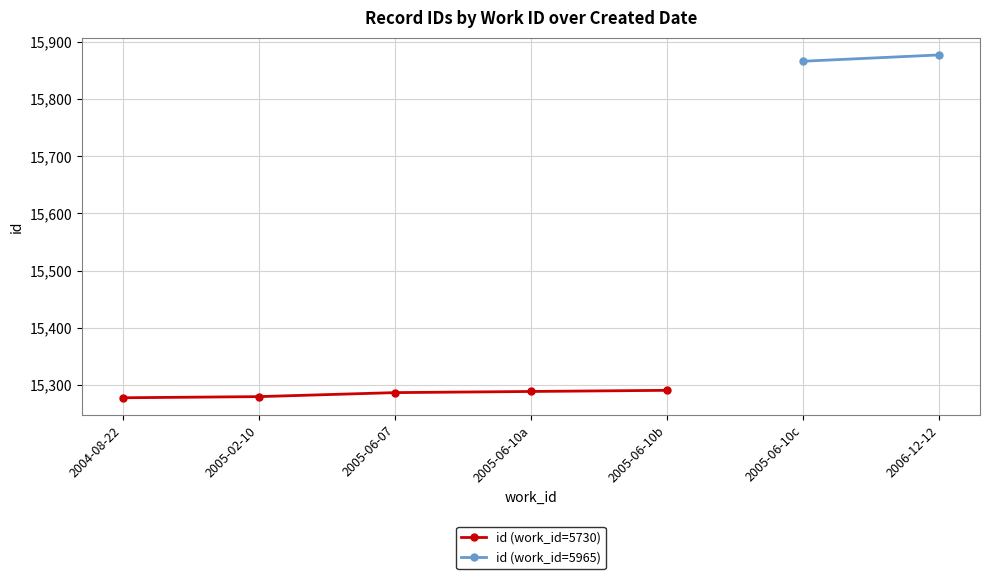

At which label does the data first exceed 15287?

2005-06-10a